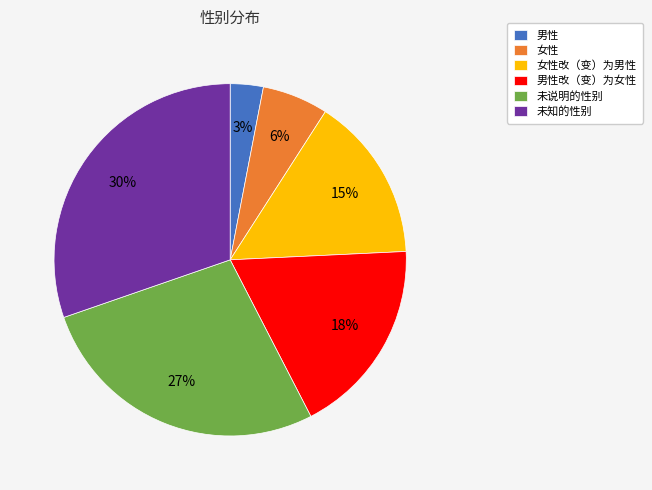

Which slice is the largest?

未知的性别